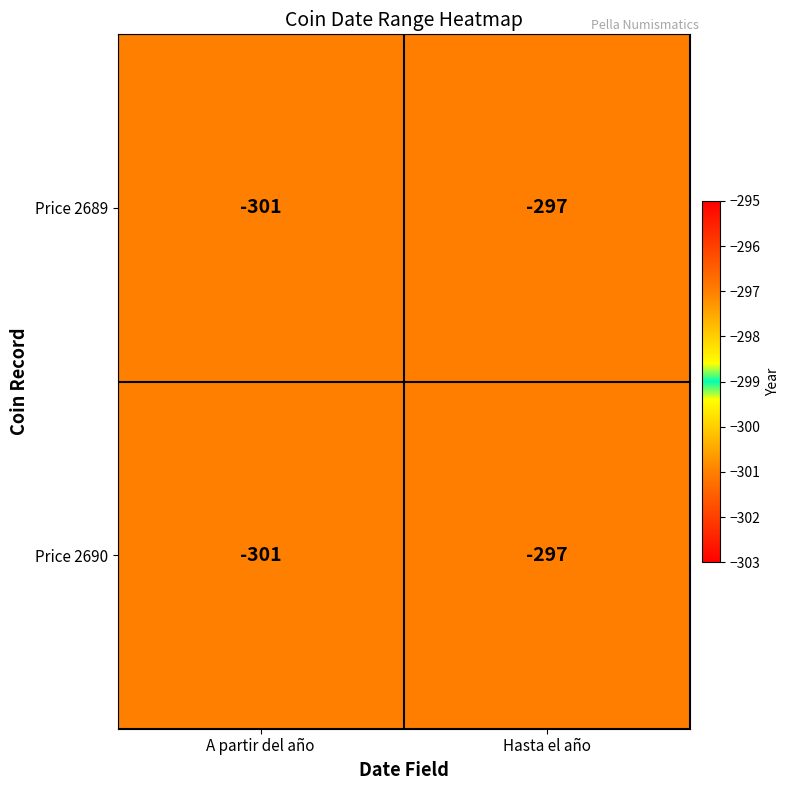

At which category is the sum across all series the highest?

Hasta el año